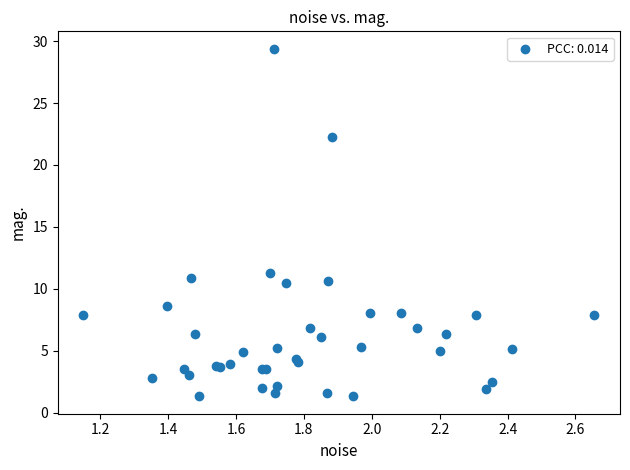

What Y value in the scatter plot is closest to 15?

11.3